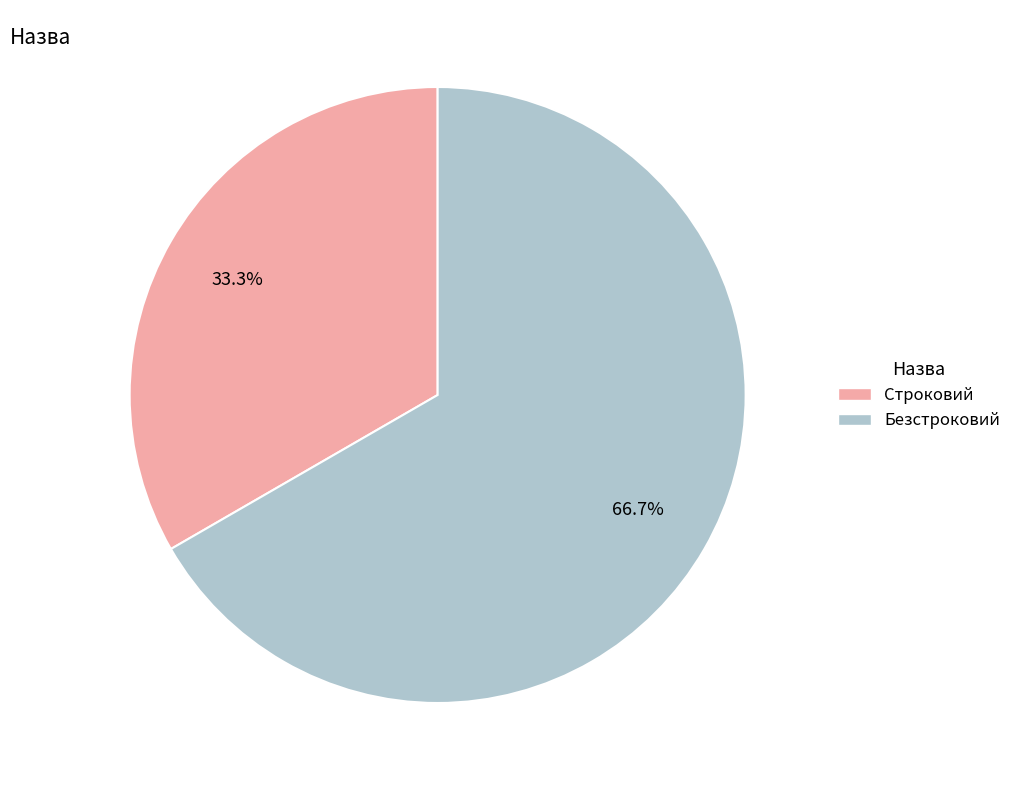

Is Строковий the majority of the pie?

No